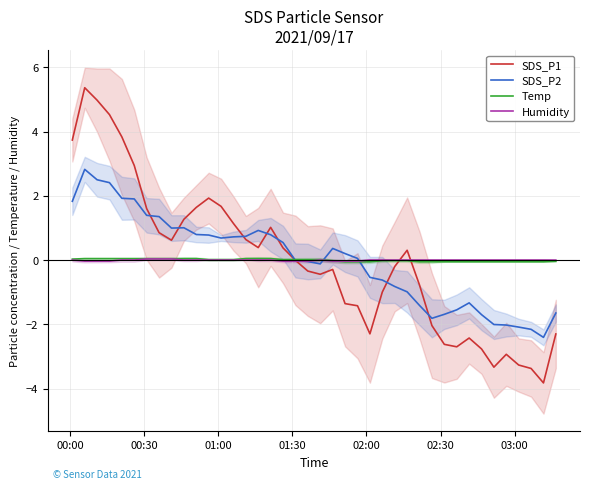

What is the value of the SDS_P1 point at the 30th from the left?

-2.0